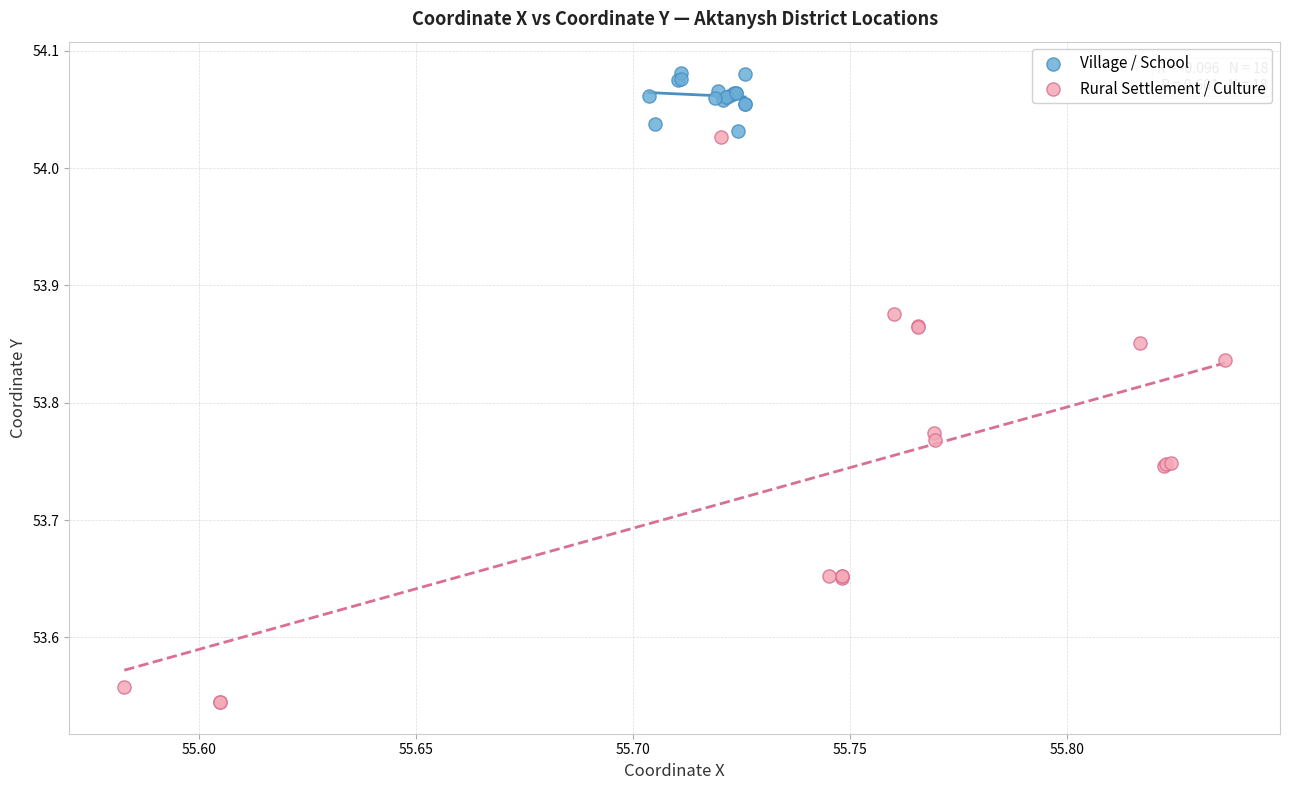

Which series contains the lowest Y value?

Rural Settlement / Culture